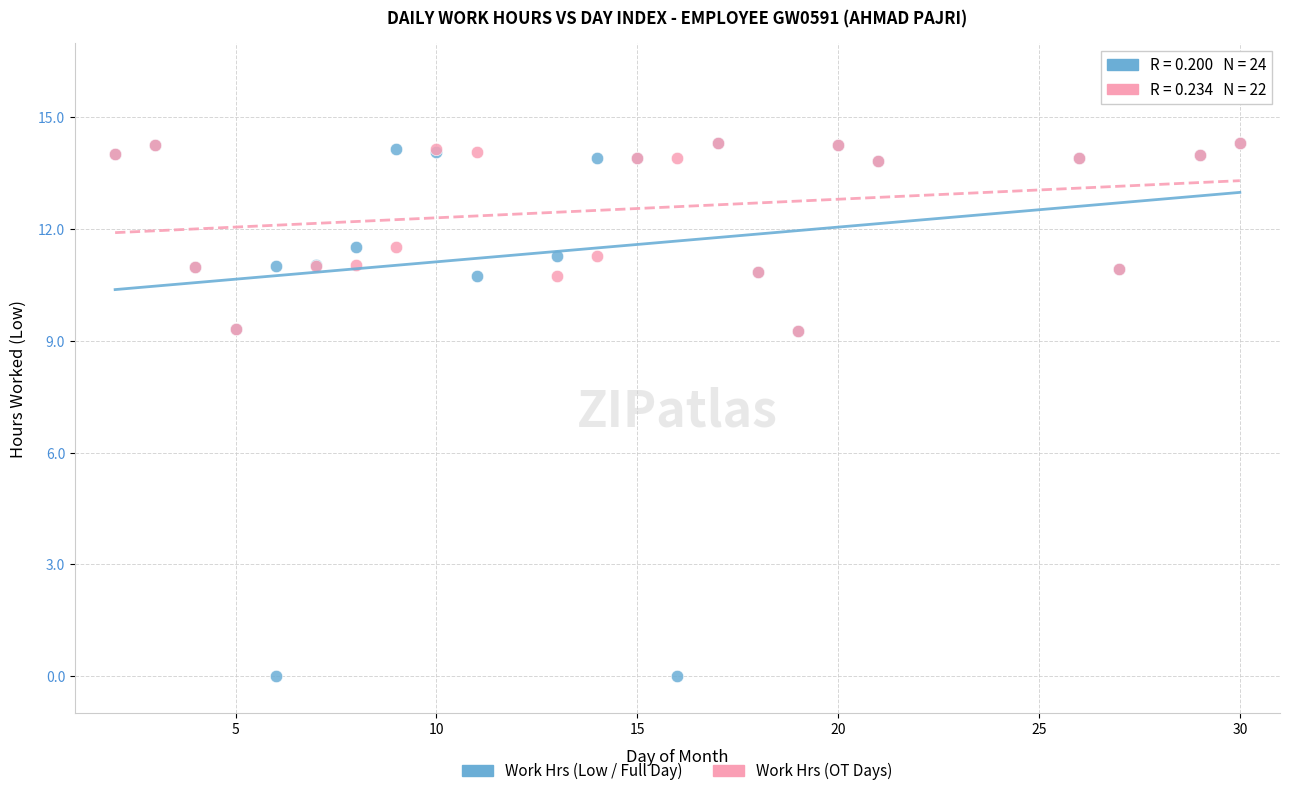

Which series has the largest Y range (max minus min)?

Work Hrs (Low / Full Day)